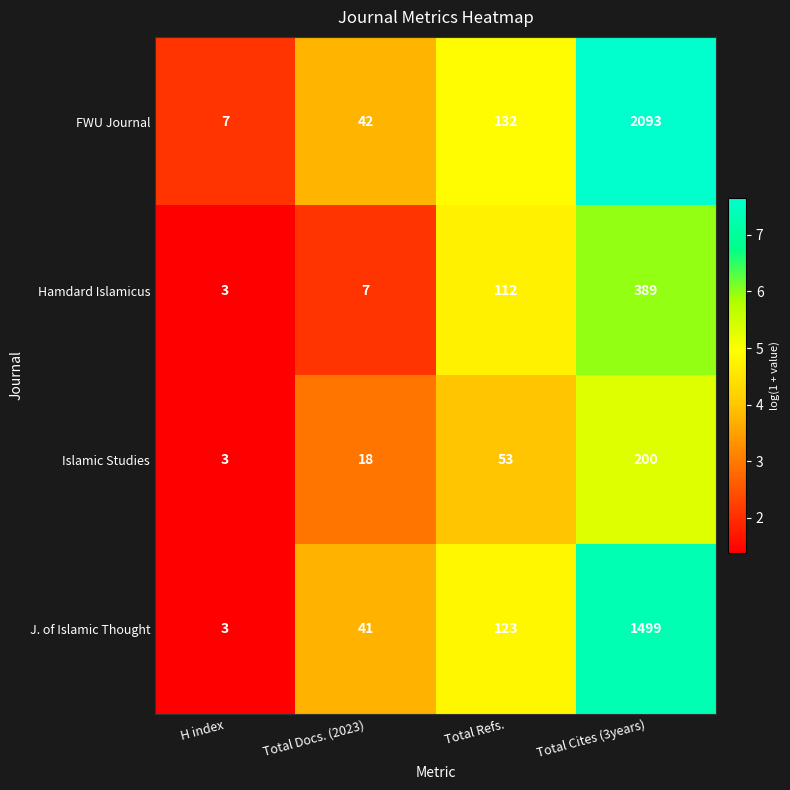

The value of J. of Islamic Thought at Total Cites (3years) is 866. True or false?

False